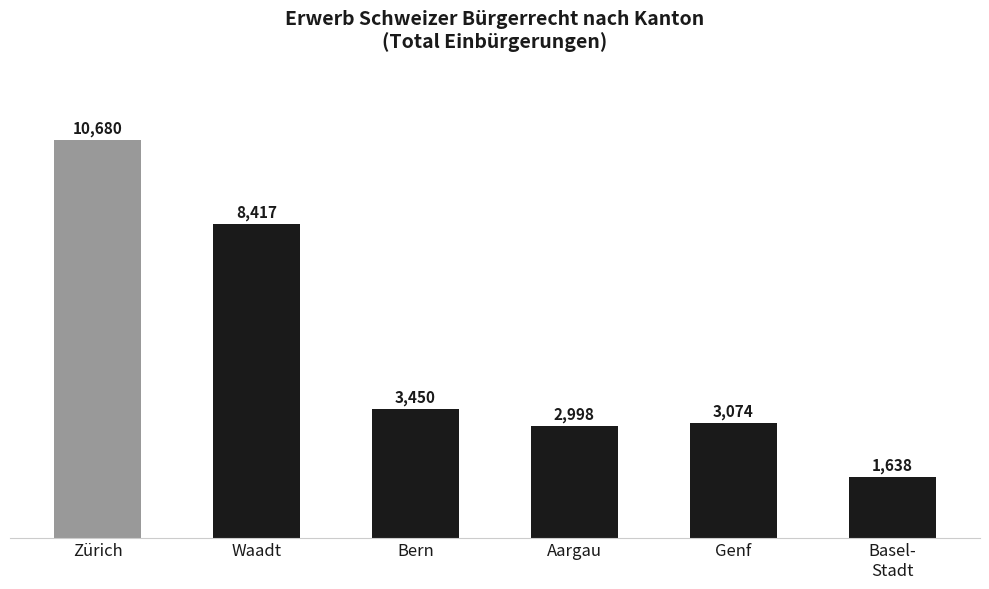

Reading left to right, extract all data points from this chart.

10680	8417	3450	2998	3074	1638